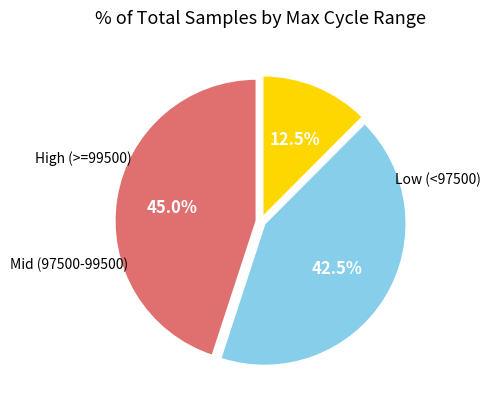

How many slices are in this pie chart?

3